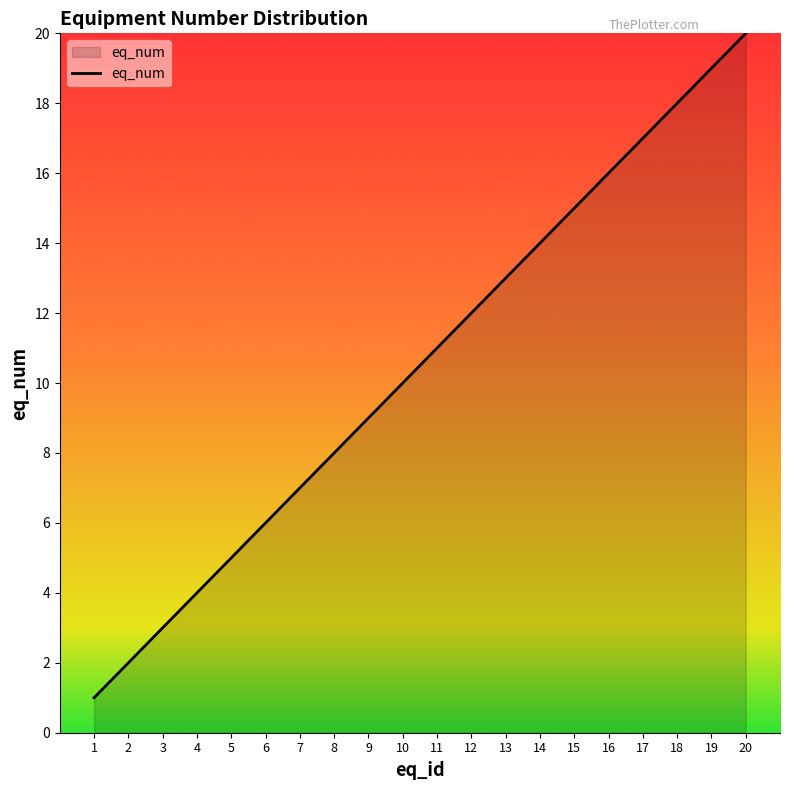

True or false: there are more than 0 points higher than both neighbors.

False